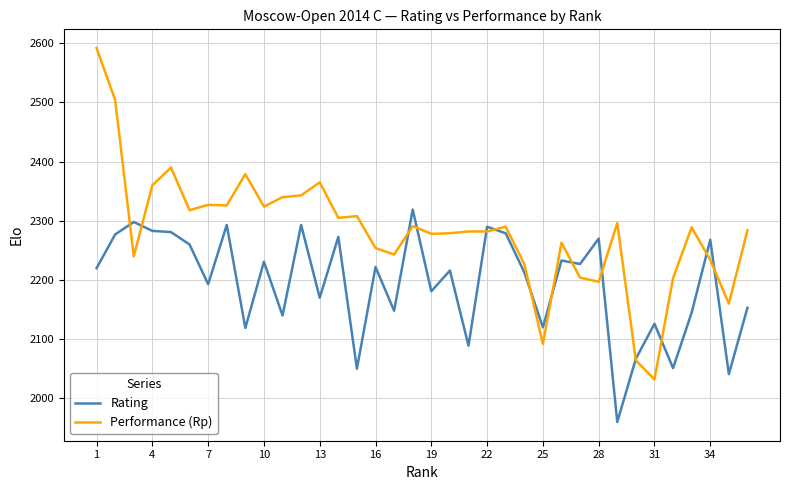

Does the chart display data point markers on the line(s)?

No